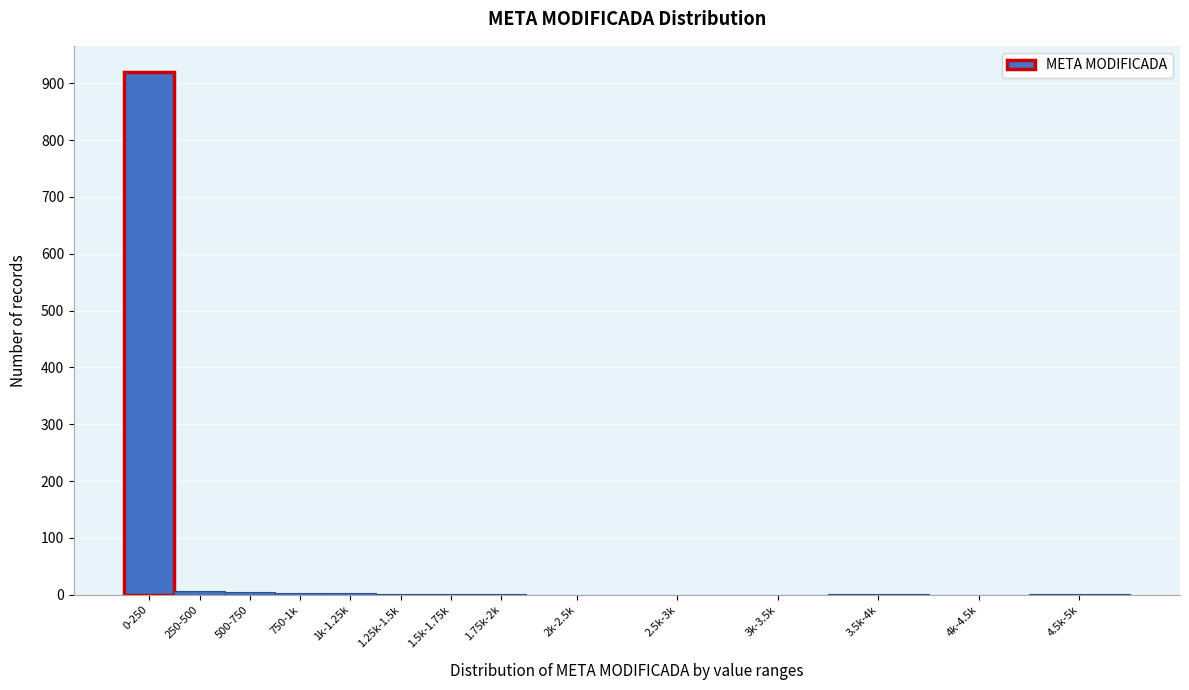

Which label corresponds to the largest value in the chart?

0-250